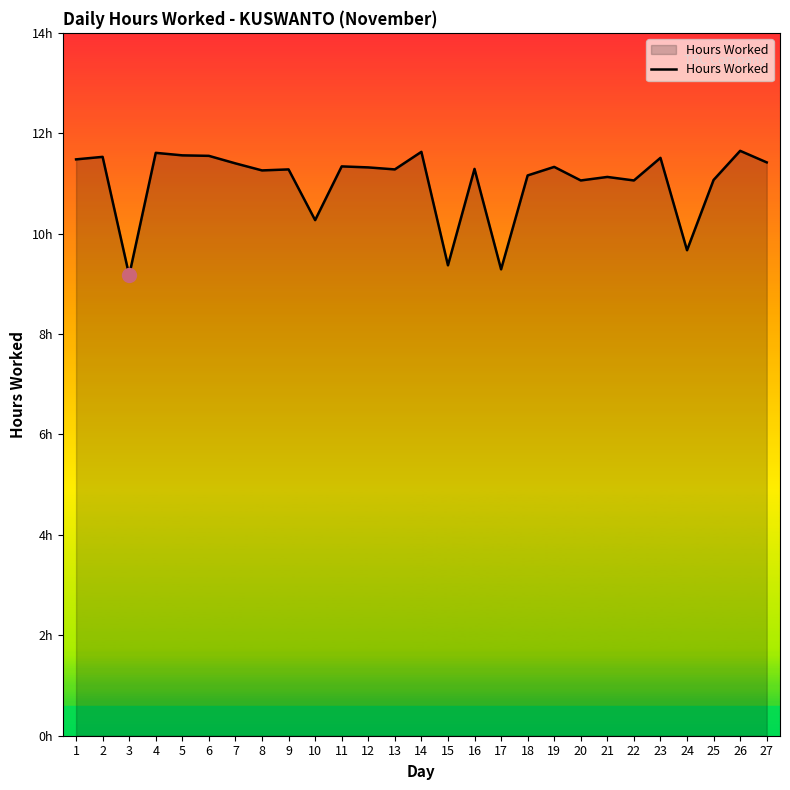

What is the change in value from 7 to 14?

+0.2